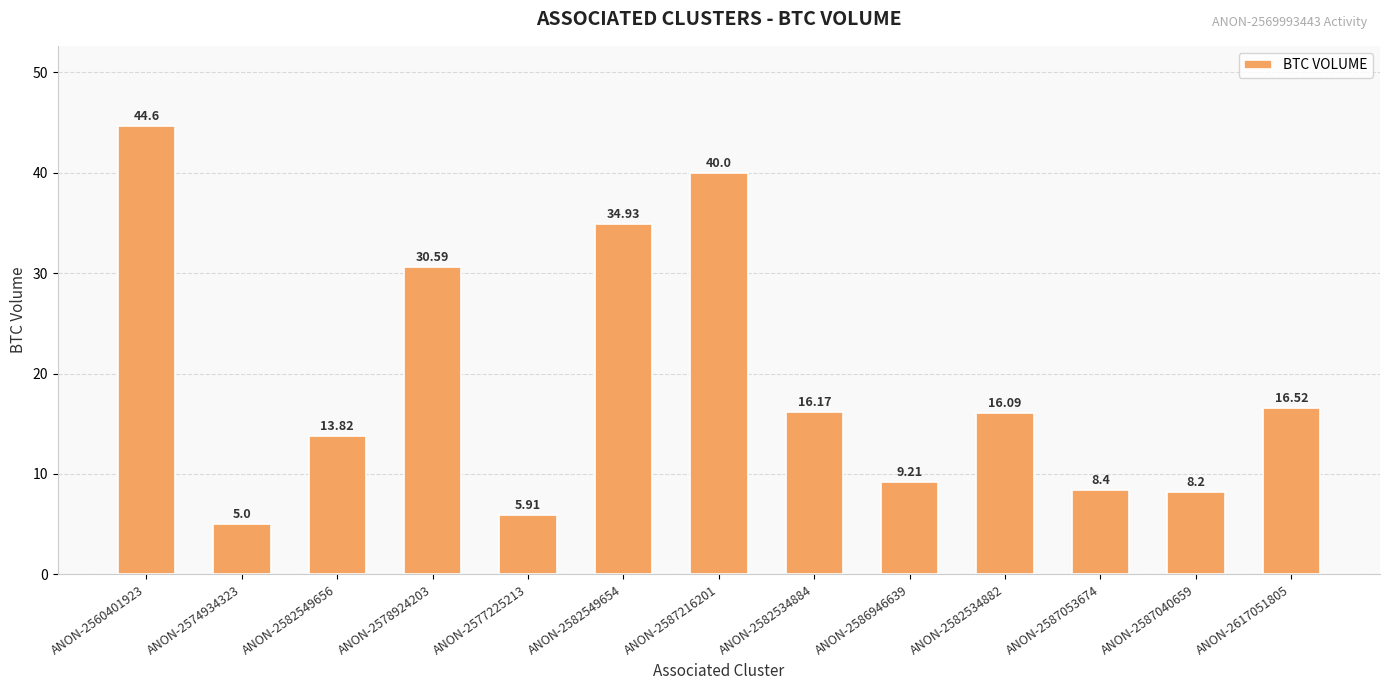

Is it true that the value at ANON-2586946639 is 3.8?

False